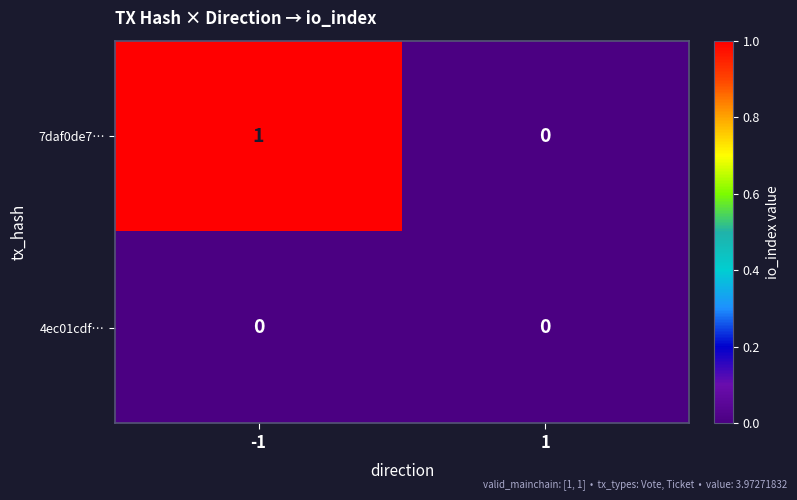

Which series has the largest range (max minus min)?

7daf0de7…